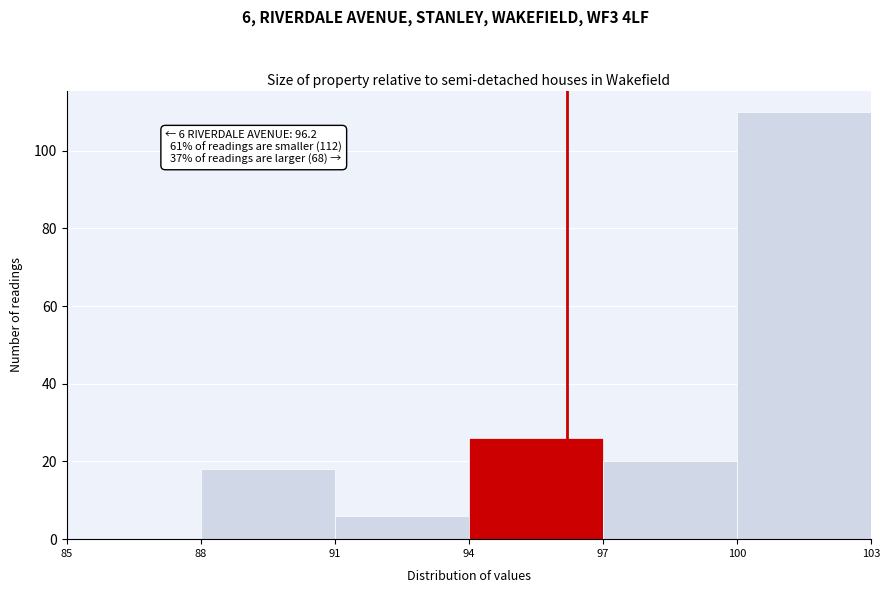

Over which range of the x-axis is the bar tallest?

100 to 103